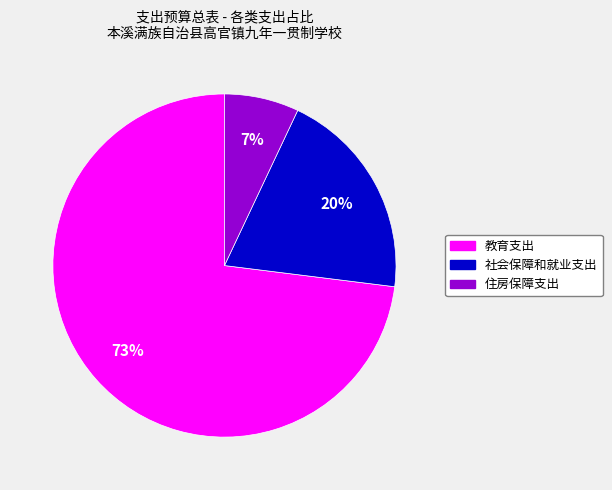

Is there a majority slice in this chart?

Yes